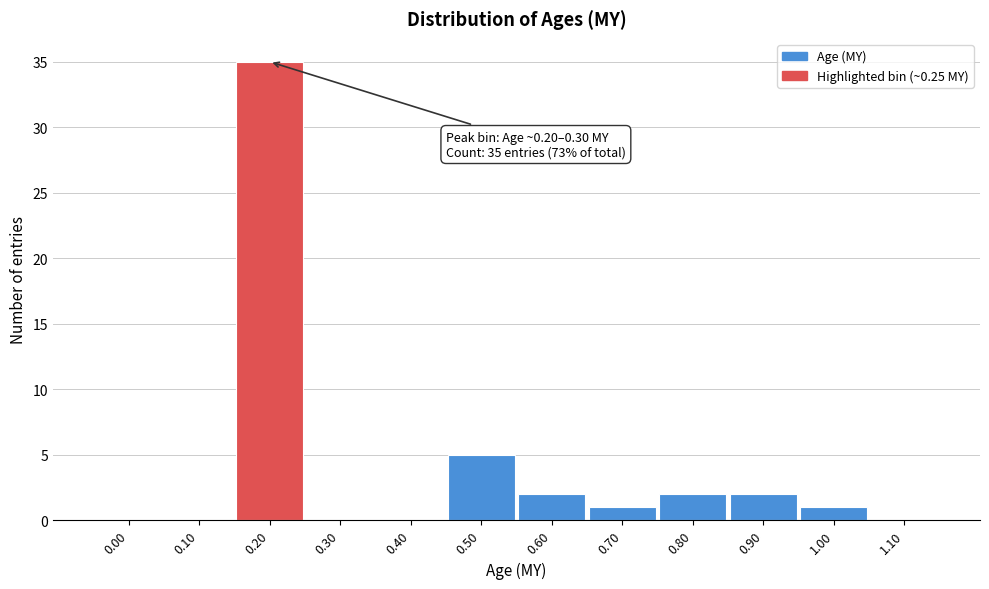

Reading right to left, extract all data points from this chart.

1.10=0	1.00=1	0.90=2	0.80=2	0.70=1	0.60=2	0.50=5	0.40=0	0.30=0	0.20=35	0.10=0	0.00=0